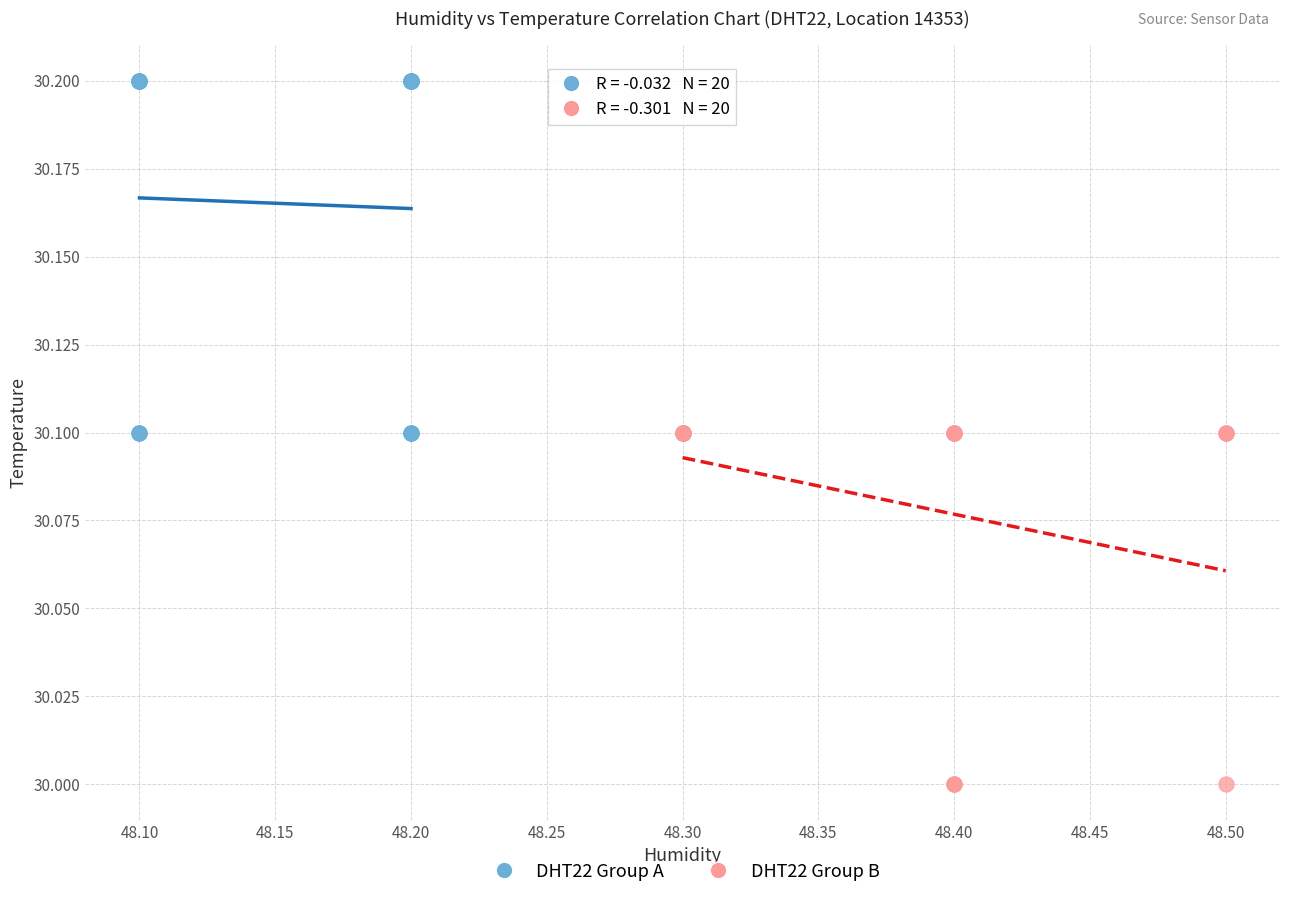

Which series has the largest Y range (max minus min)?

DHT22 Group B